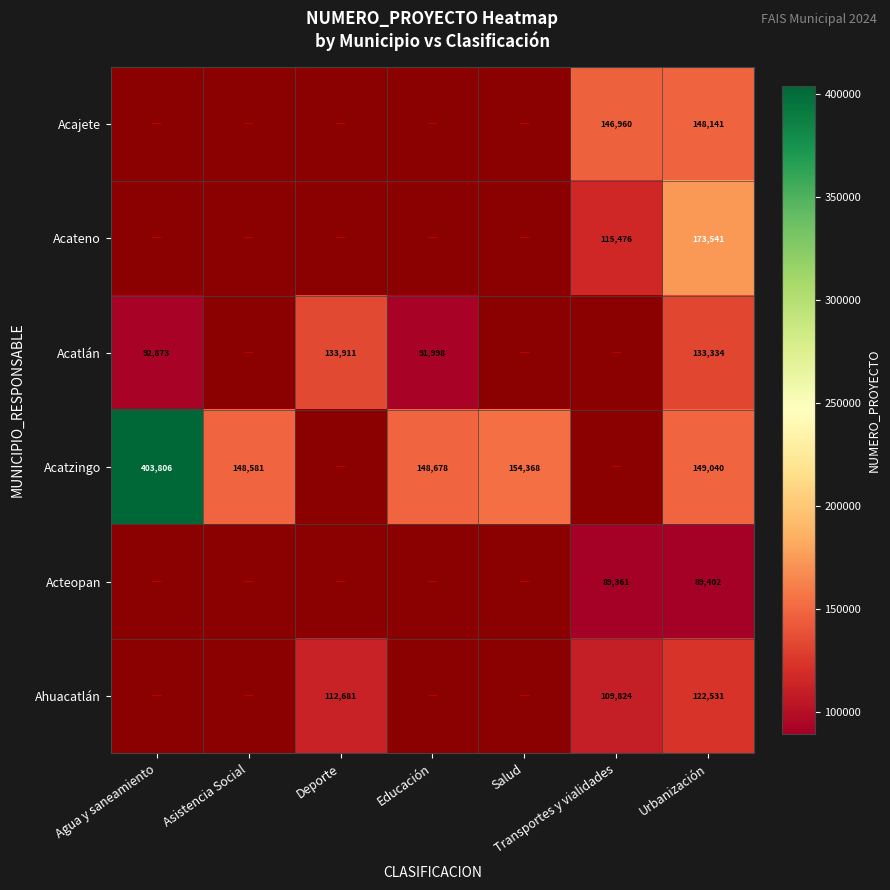

Count the number of data series in this chart.

6